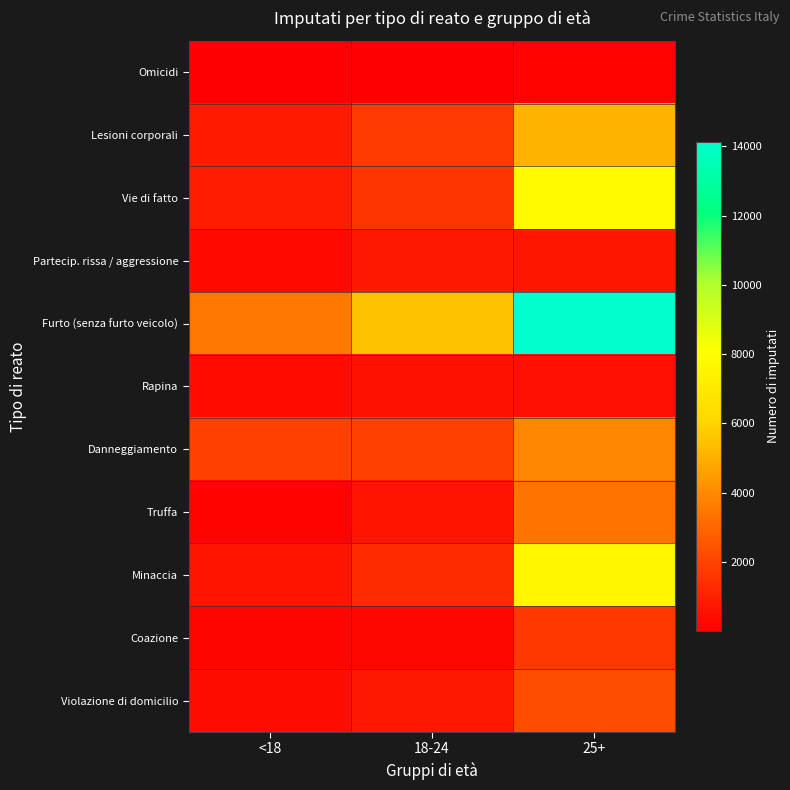

Which category has the lowest value across all series?

<18